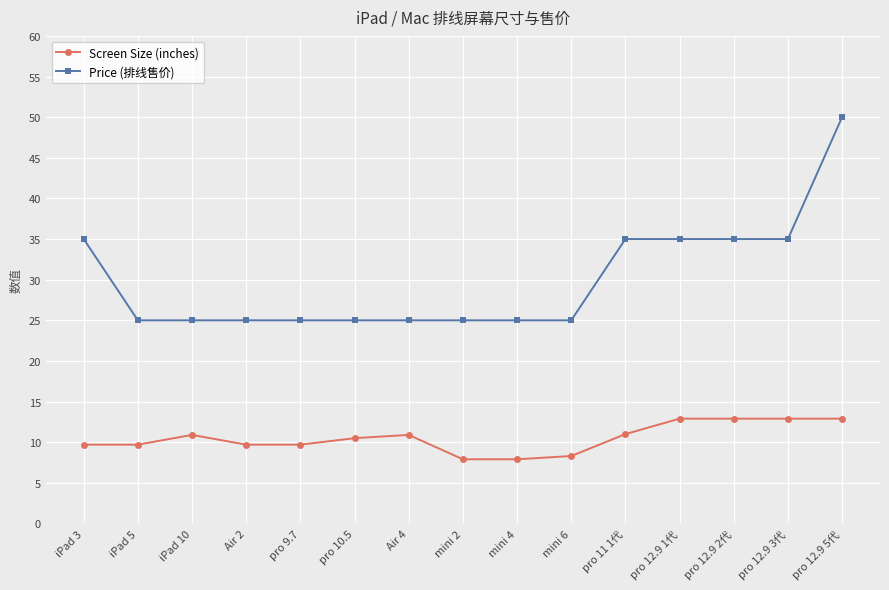

Which series changed the most between pro 11 1代 and pro 12.9 5代?

Price (排线售价)